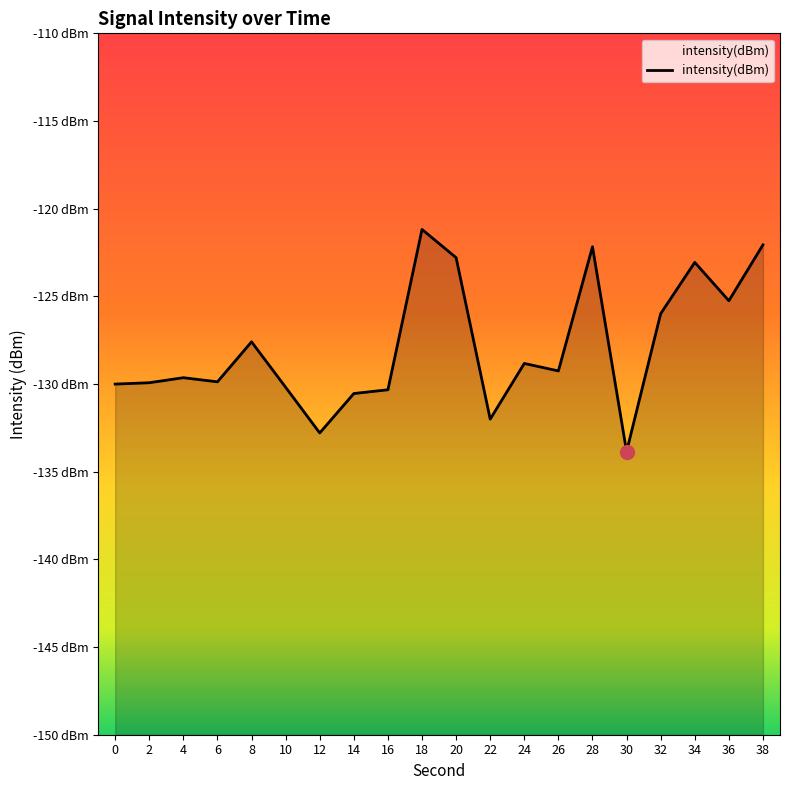

What is the change in value from 12 to 28?

+10.6